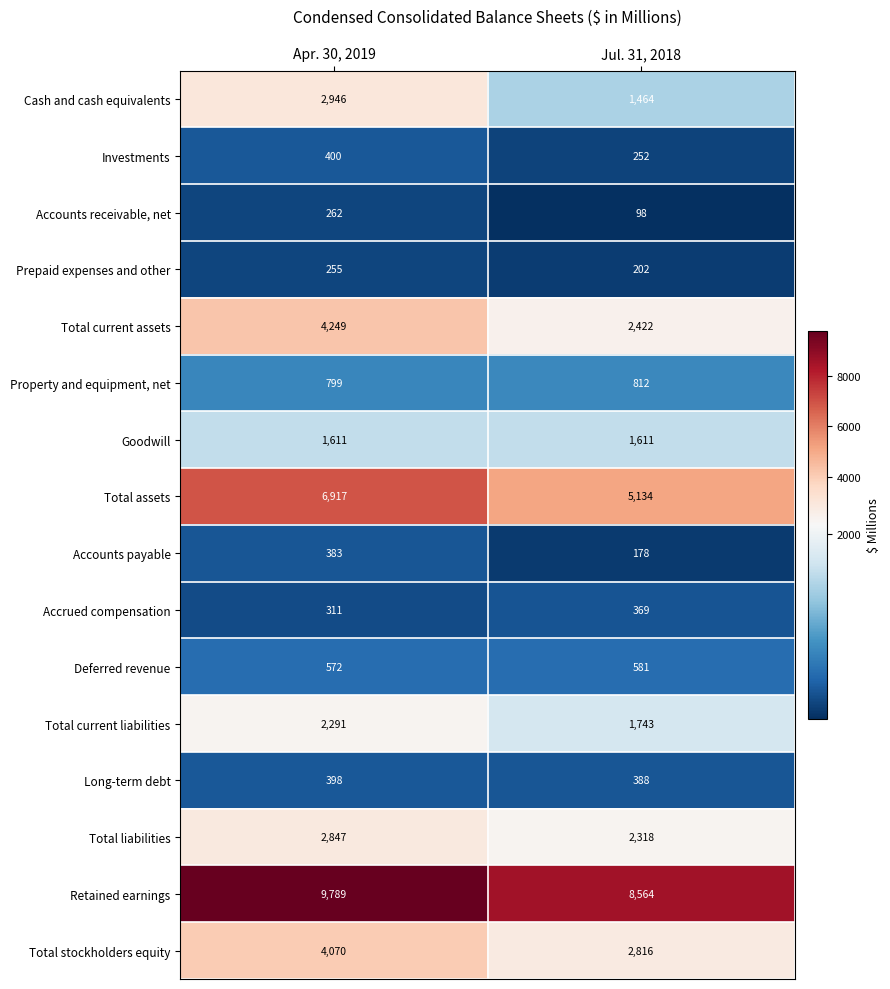

At Apr. 30, 2019, list the series in order from largest to smallest.

Retained earnings, Total assets, Total current assets, Total stockholders equity, Cash and cash equivalents, Total liabilities, Total current liabilities, Goodwill, Property and equipment, net, Deferred revenue, Investments, Long-term debt, Accounts payable, Accrued compensation, Accounts receivable, net, Prepaid expenses and other